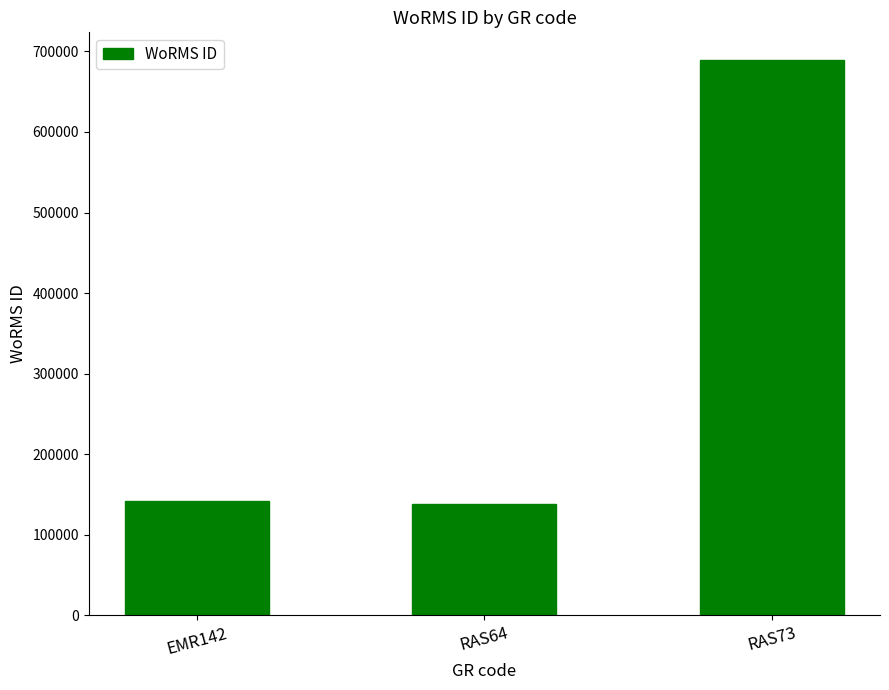

True or false: the data shows 141790 at EMR142.

True